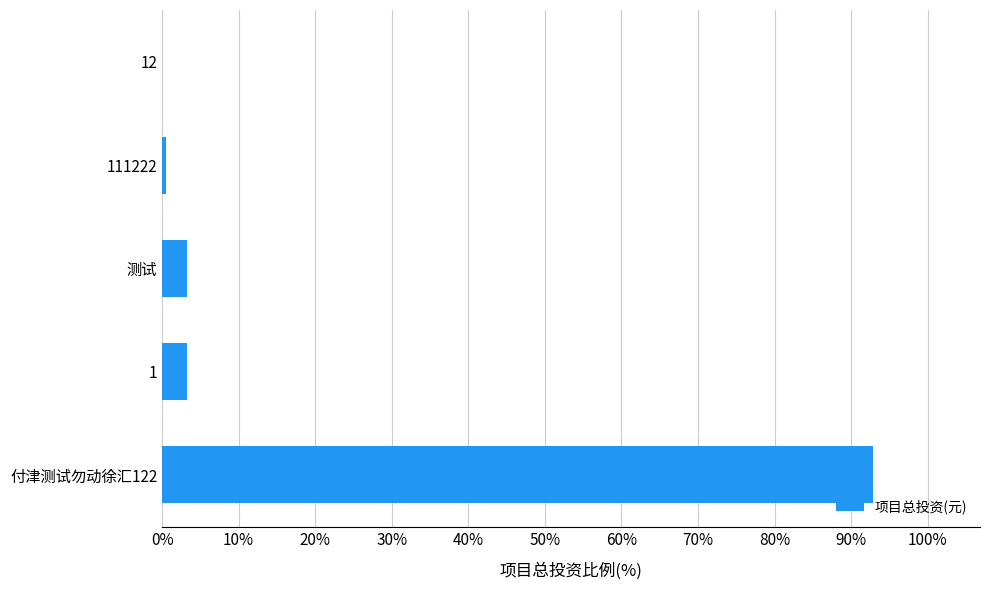

The value at 付津测试勿动徐汇122 is 62.0. True or false?

False